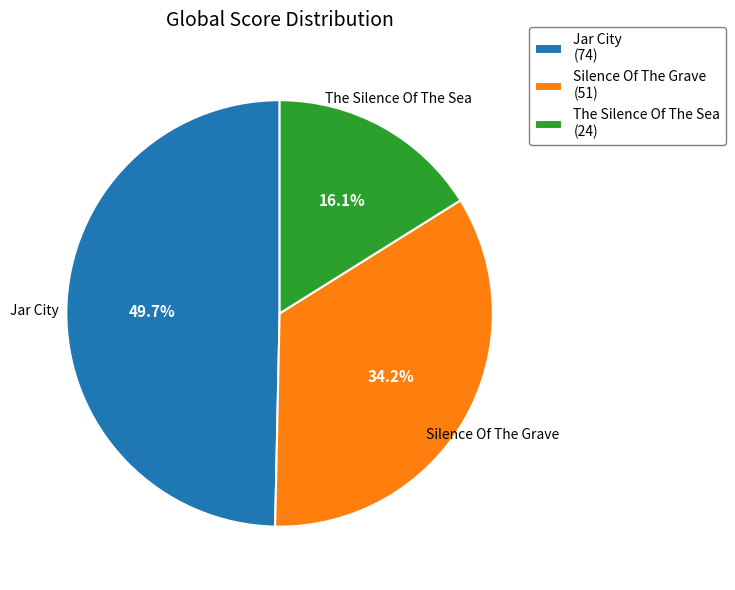

Rank the categories by value from lowest to highest.

The Silence Of The Sea, Silence Of The Grave, Jar City